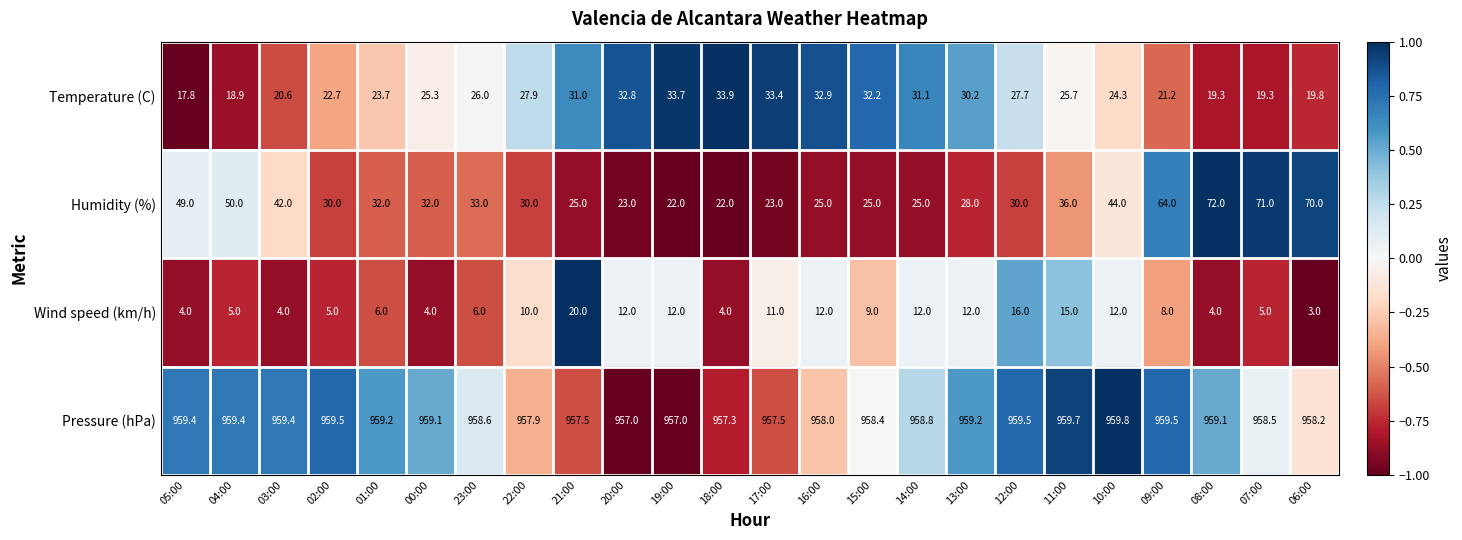

Which series has the largest total across all categories?

Pressure (hPa)